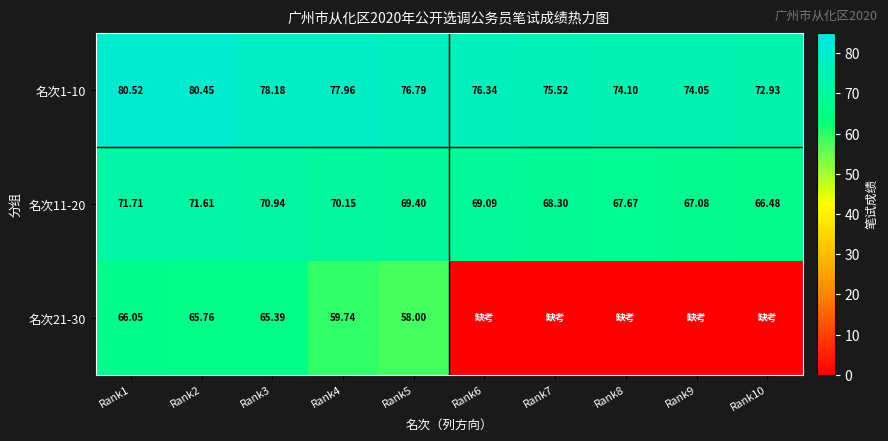

Is the value of 名次11-20 at Rank9 greater than the value of 名次21-30 at Rank5?

Yes